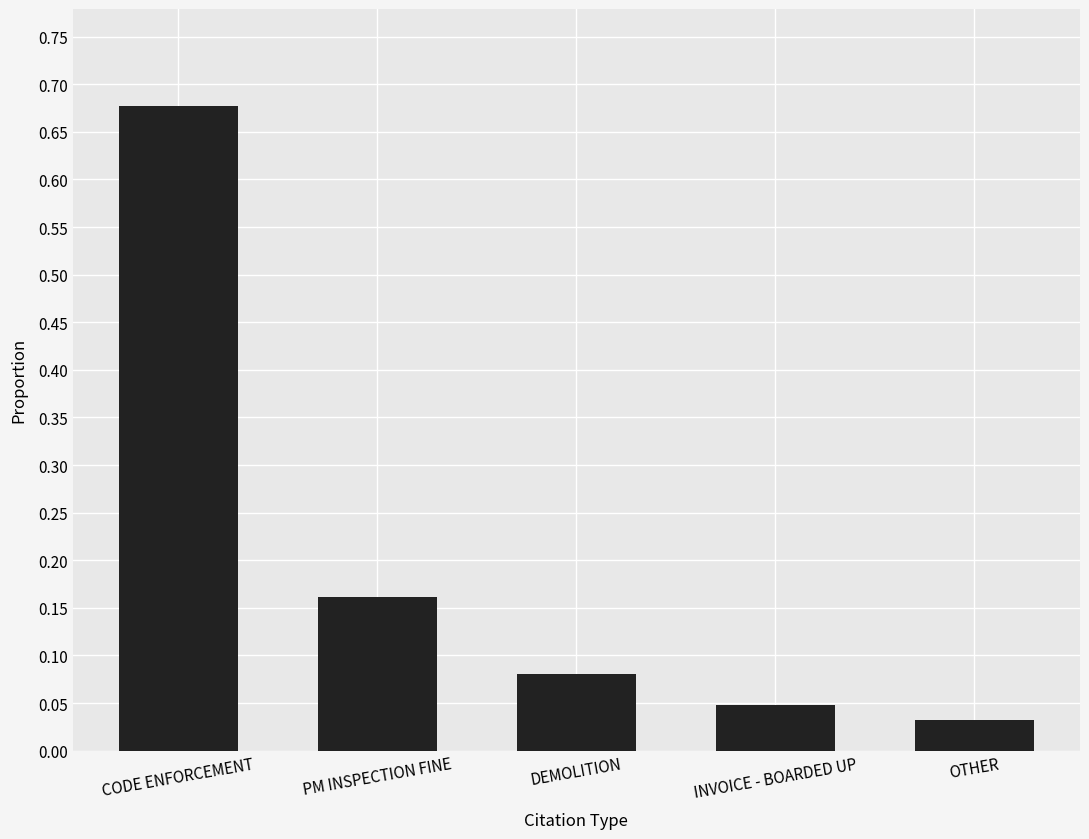

Which label corresponds to the largest value in the chart?

CODE ENFORCEMENT